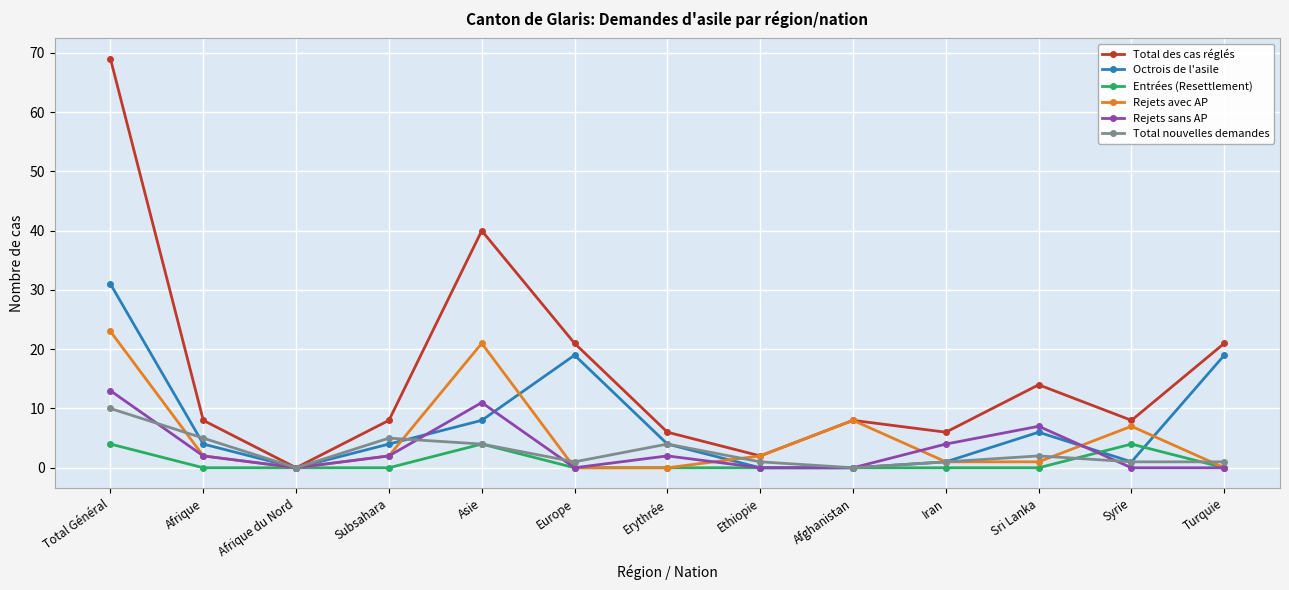

Which series has the largest total across all categories?

Total des cas réglés